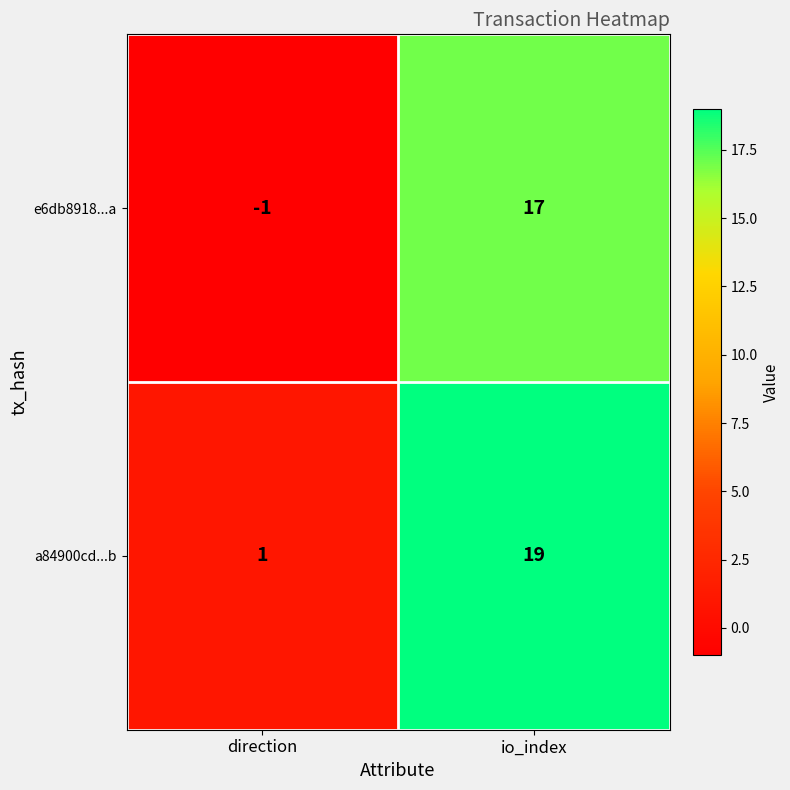

At which category is the sum across all series the highest?

io_index